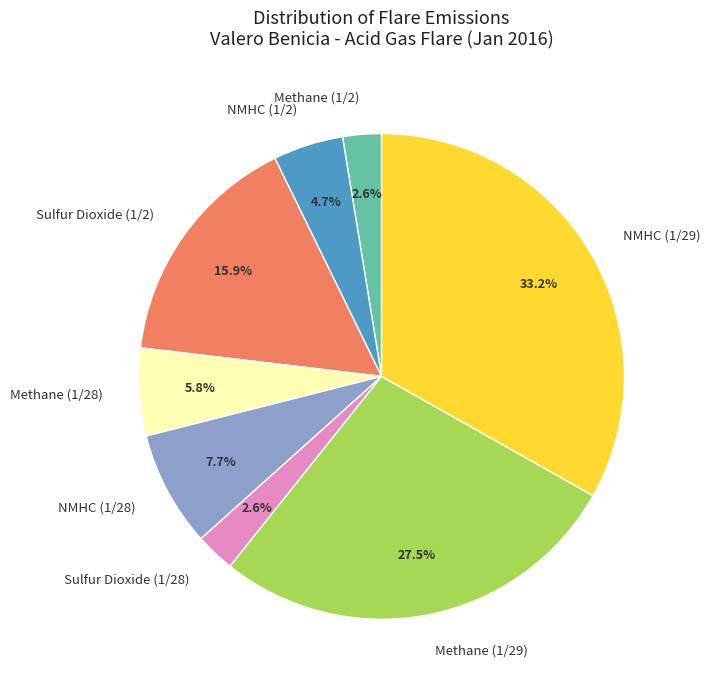

Does any single category account for the majority?

No